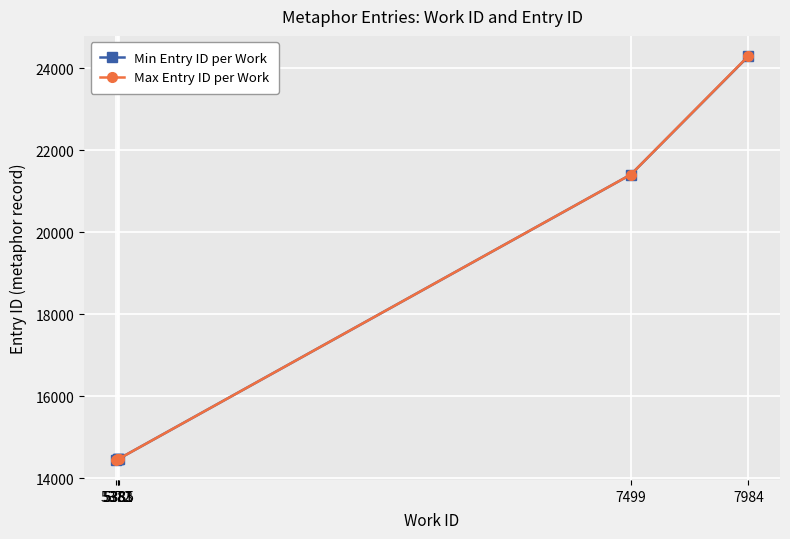

True or false: Min Entry ID per Work has more than 2 interior local peaks.

False